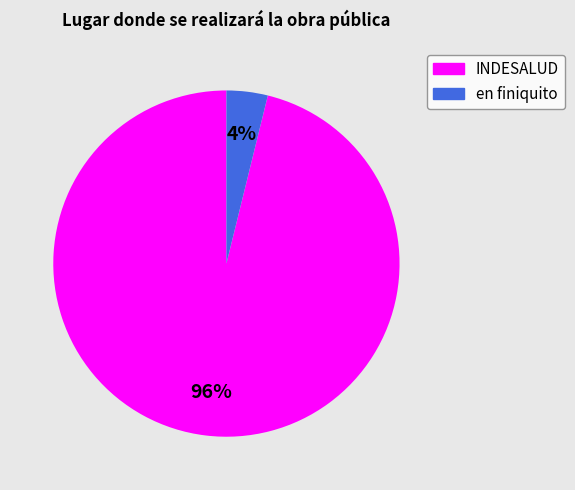

Which slice is the smallest?

en finiquito